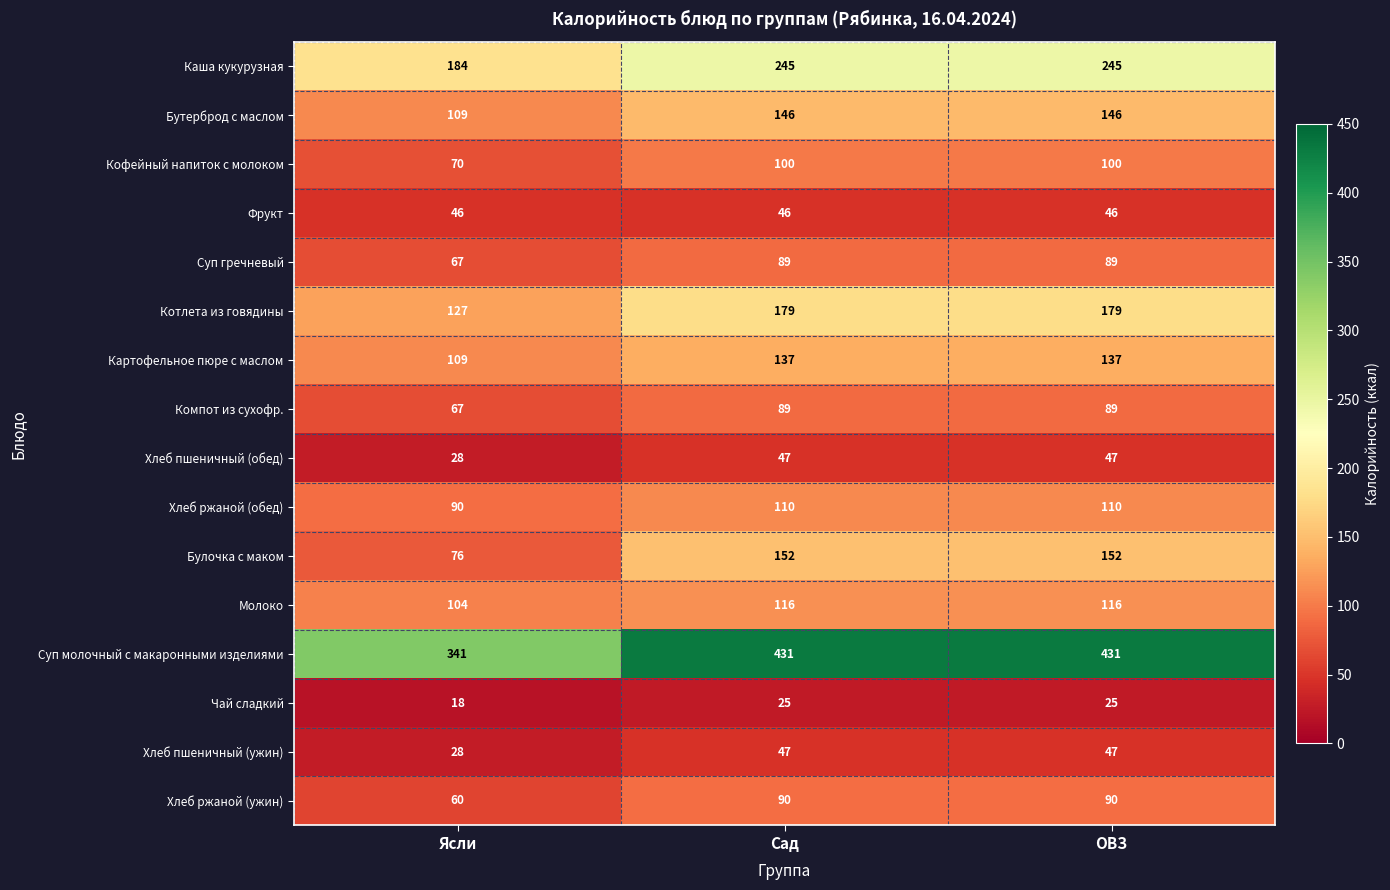

What is the maximum value shown in the chart?

431